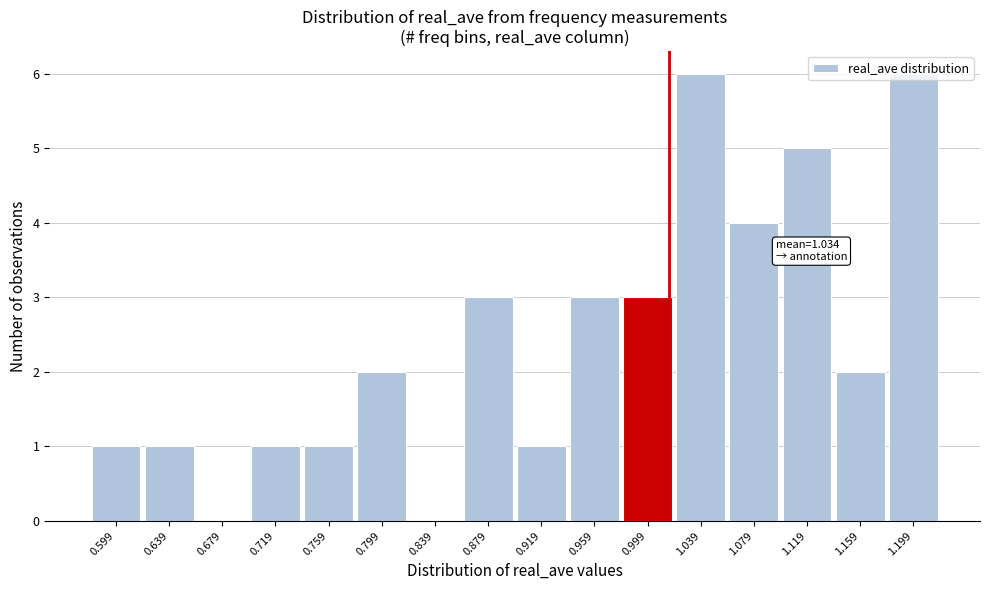

Approximately how many times larger is the value at 0.799 compared to 0.919?

2.0